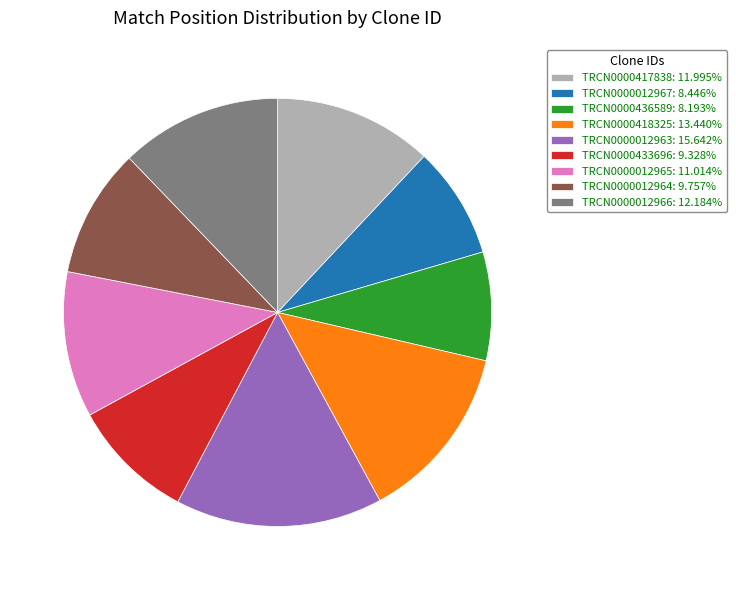

Is TRCN0000012963: 15.642% the majority of the pie?

No